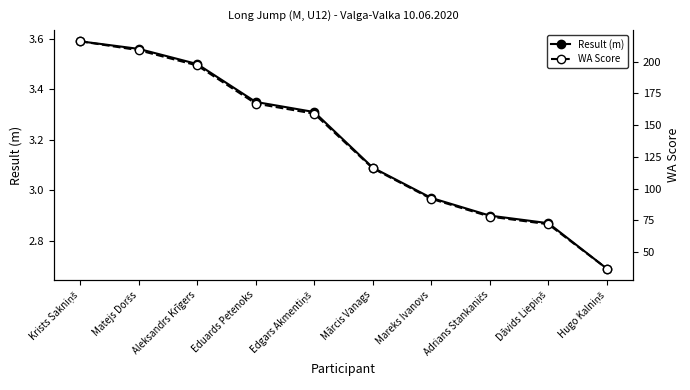

Does the chart have visible grid lines?

No